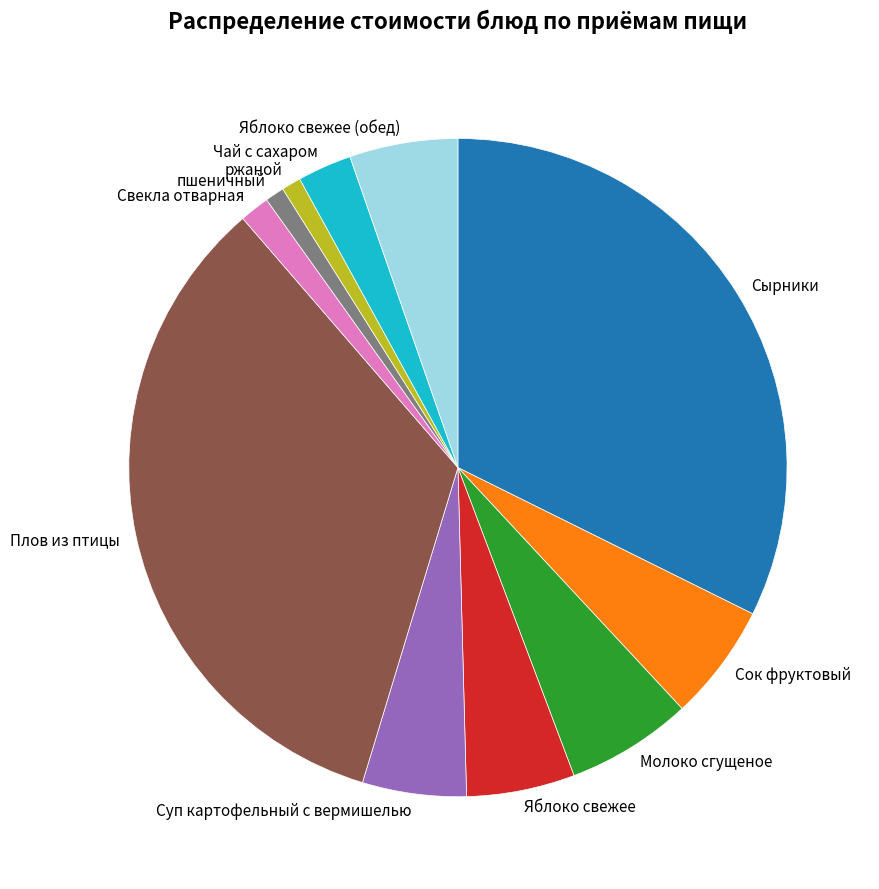

Is the sum of пшеничный and Чай с сахаром greater than half?

No